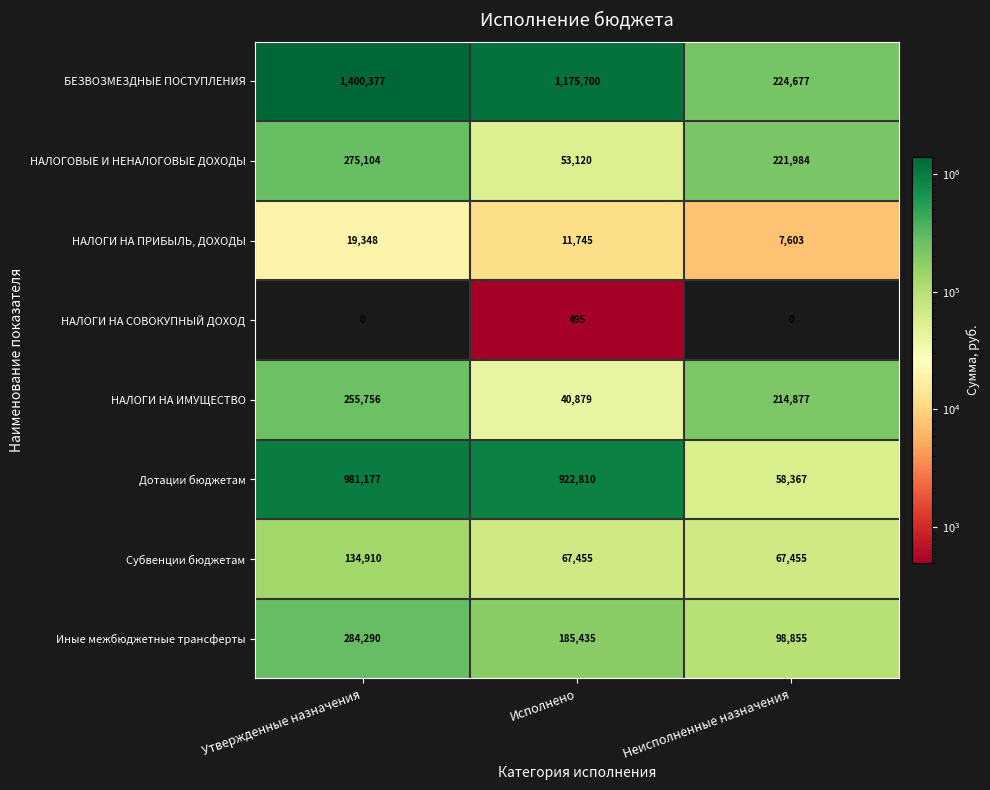

What is the approximate value of НАЛОГИ НА СОВОКУПНЫЙ ДОХОД at Исполнено?

495